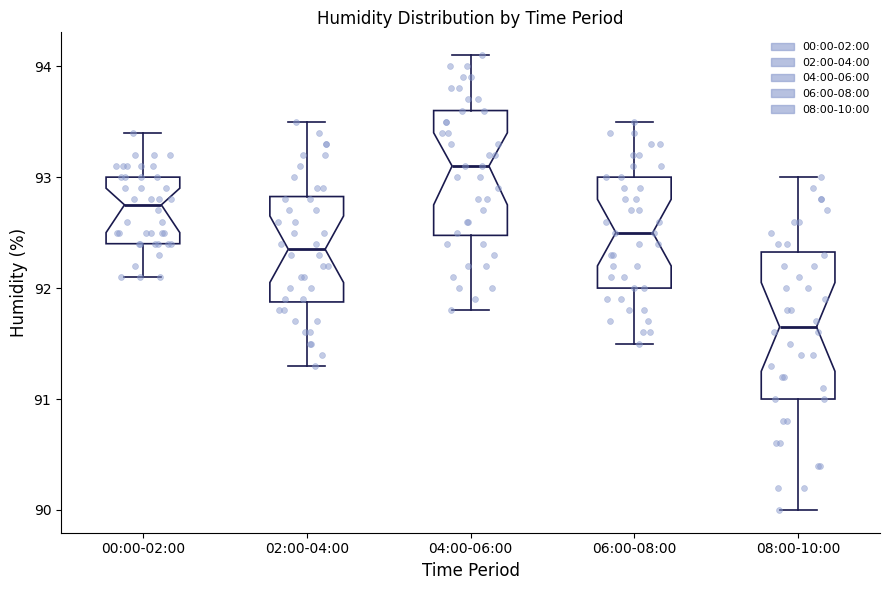

Reading left to right, read every box against the y-axis: the position of its median line, the range the box covers, and the ends of its whiskers. The values are not printed on the chart, so give them approximately, as read against the axis.

00:00-02:00: median 92.8, box 92.4 to 93.0, whiskers 92.1 to 93.4
02:00-04:00: median 92.4, box 91.9 to 92.8, whiskers 91.3 to 93.5
04:00-06:00: median 93.1, box 92.5 to 93.6, whiskers 91.8 to 94.1
06:00-08:00: median 92.5, box 92.0 to 93.0, whiskers 91.5 to 93.5
08:00-10:00: median 91.7, box 91.0 to 92.3, whiskers 90.0 to 93.0